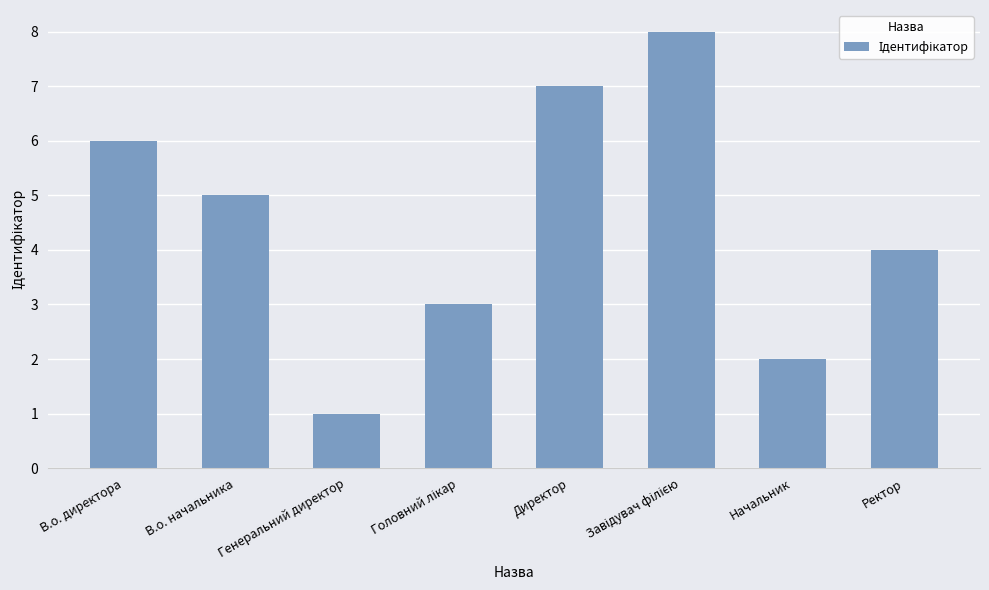

Does the chart contain stacked bars?

No